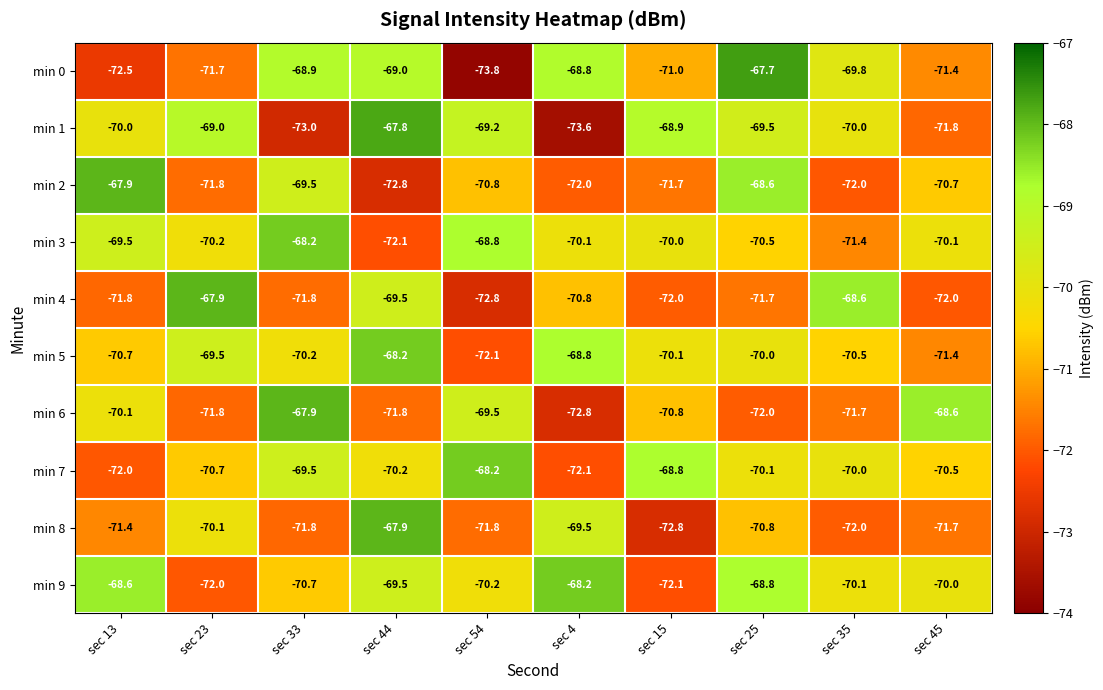

Which series changed the most between sec 33 and sec 15?

min 1